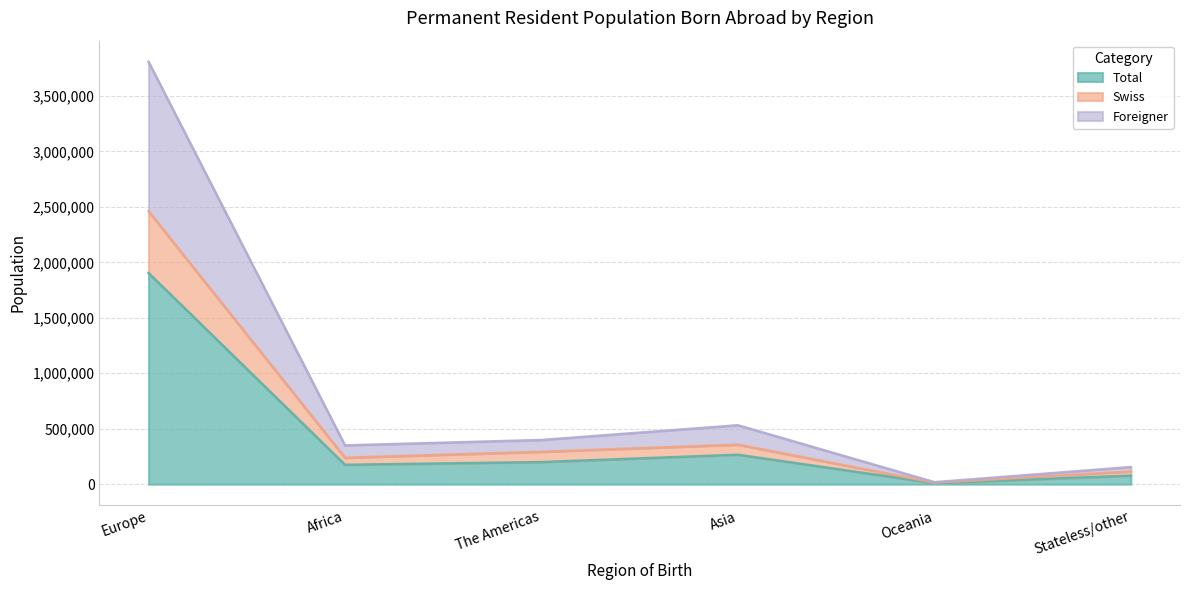

Which category has the highest value across all series?

Europe